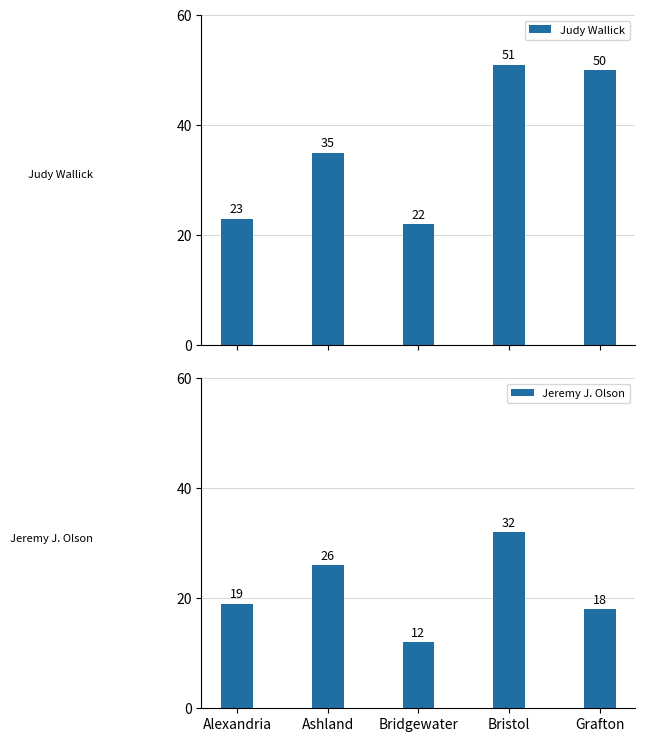

Reading right to left, list all the values displayed in this chart.

Judy Wallick: 50	51	22	35	23
Jeremy J. Olson: 18	32	12	26	19